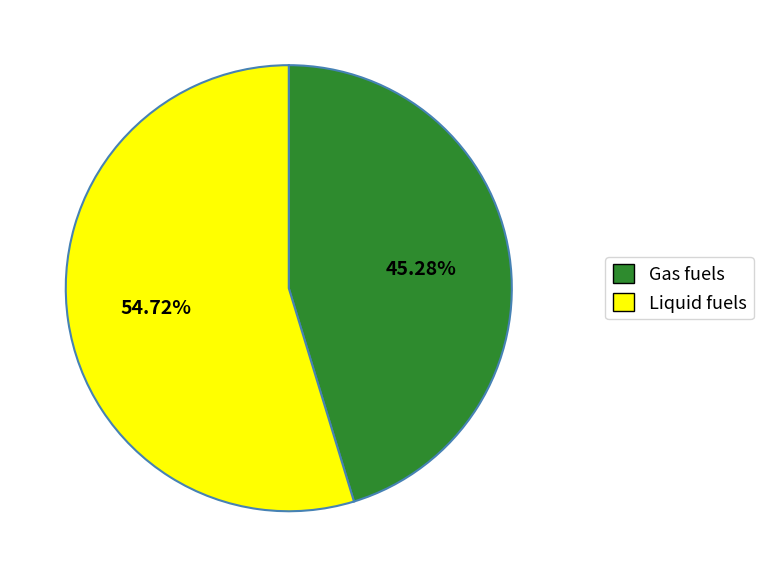

Which slice is the largest?

Liquid fuels